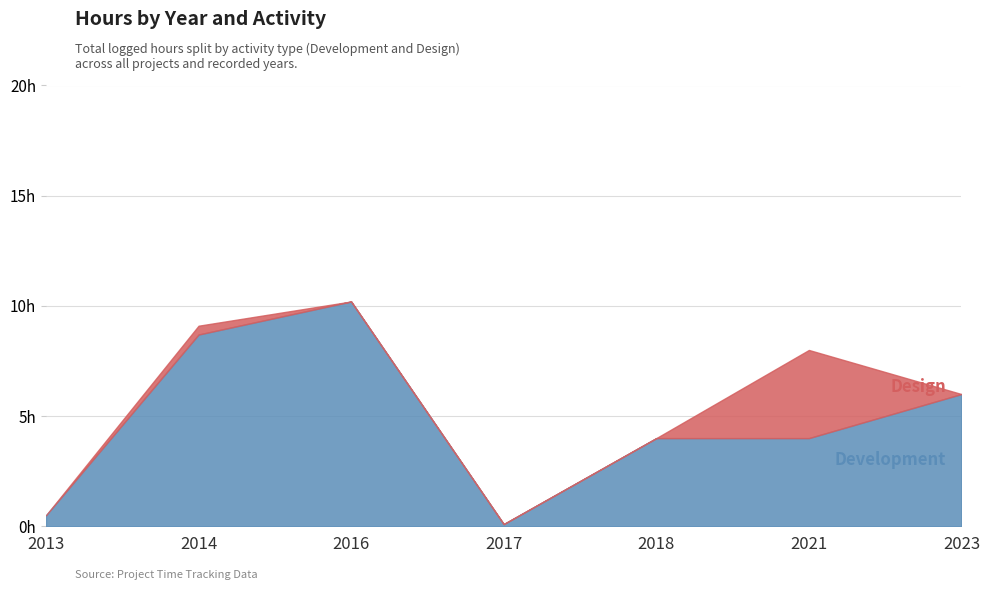

Where does the data first go above 4?

2014